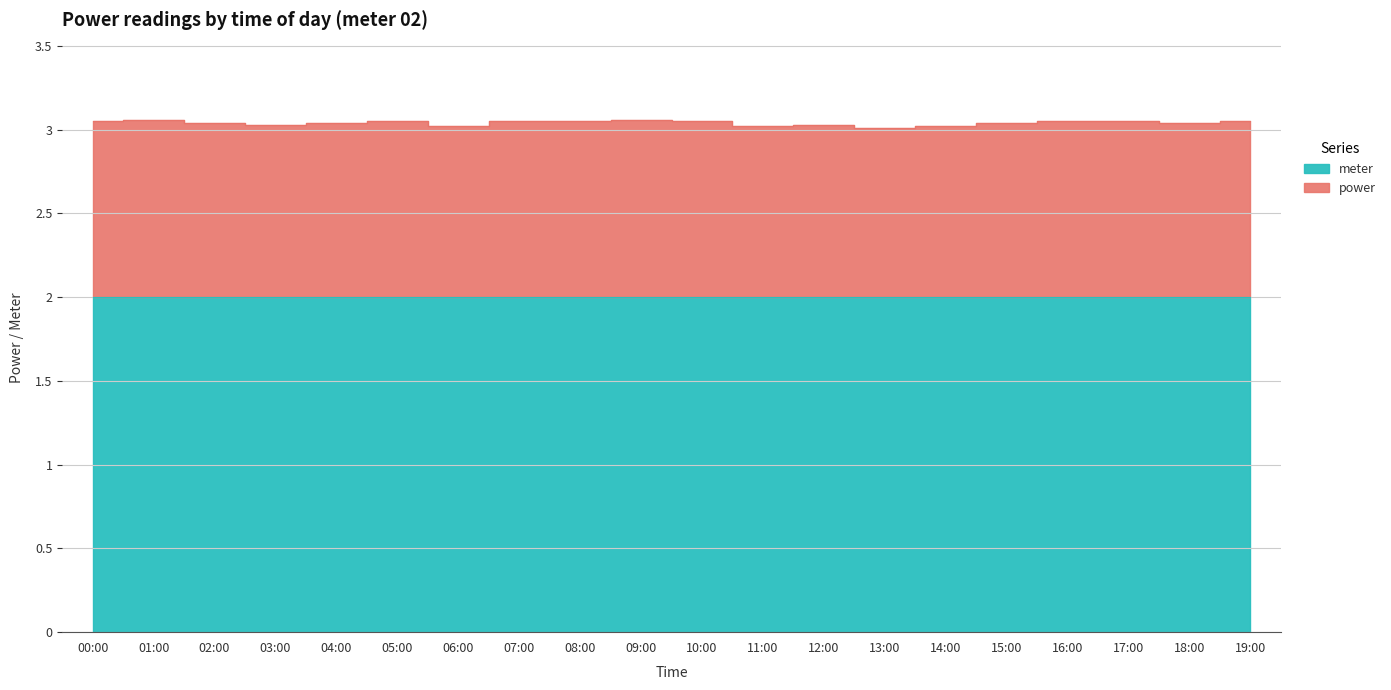

Reading left to right, transcribe all the data shown in this chart.

3.0	3.1	3.0	3.0	3.0	3.0	3.0	3.0	3.0	3.1	3.0	3.0	3.0	3.0	3.0	3.0	3.0	3.0	3.0	3.0